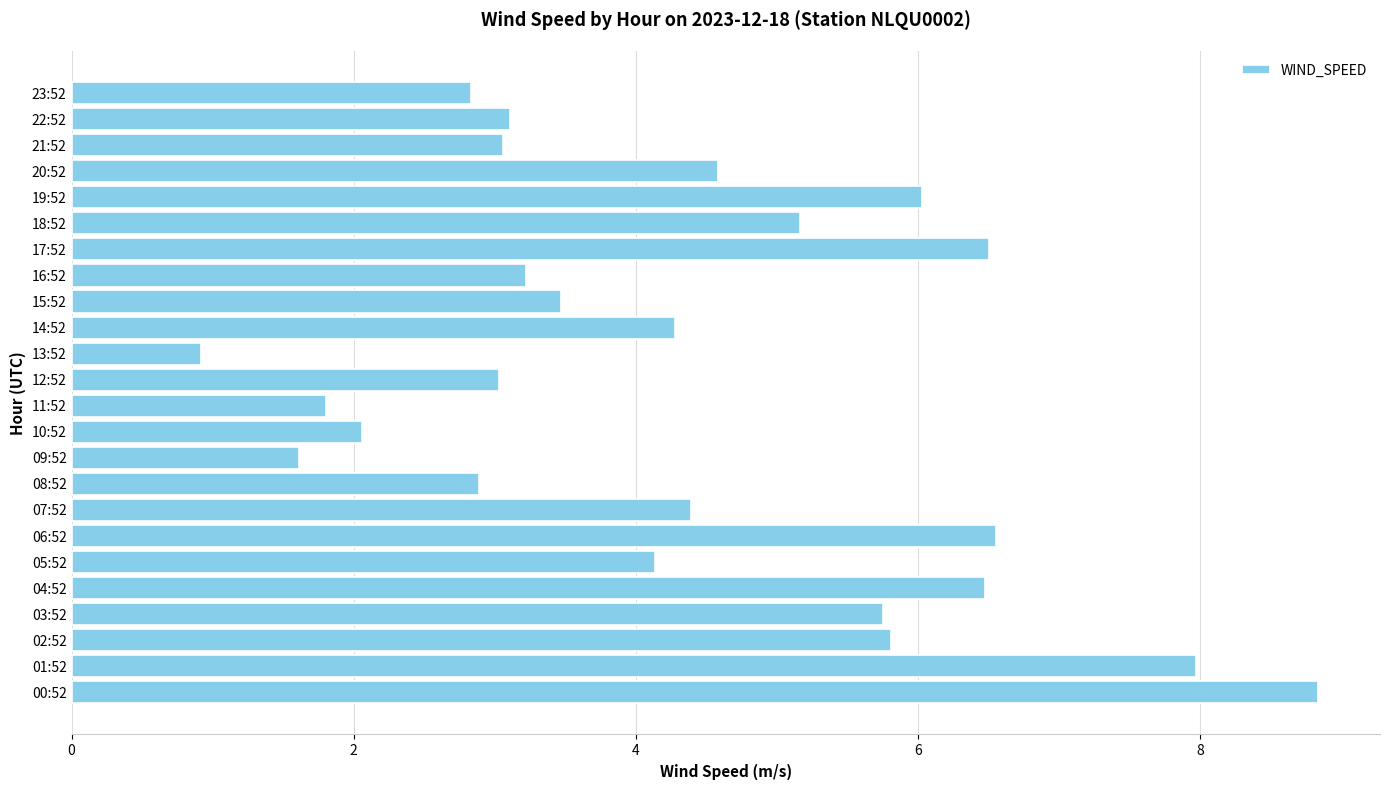

What is the greatest value displayed?

8.8